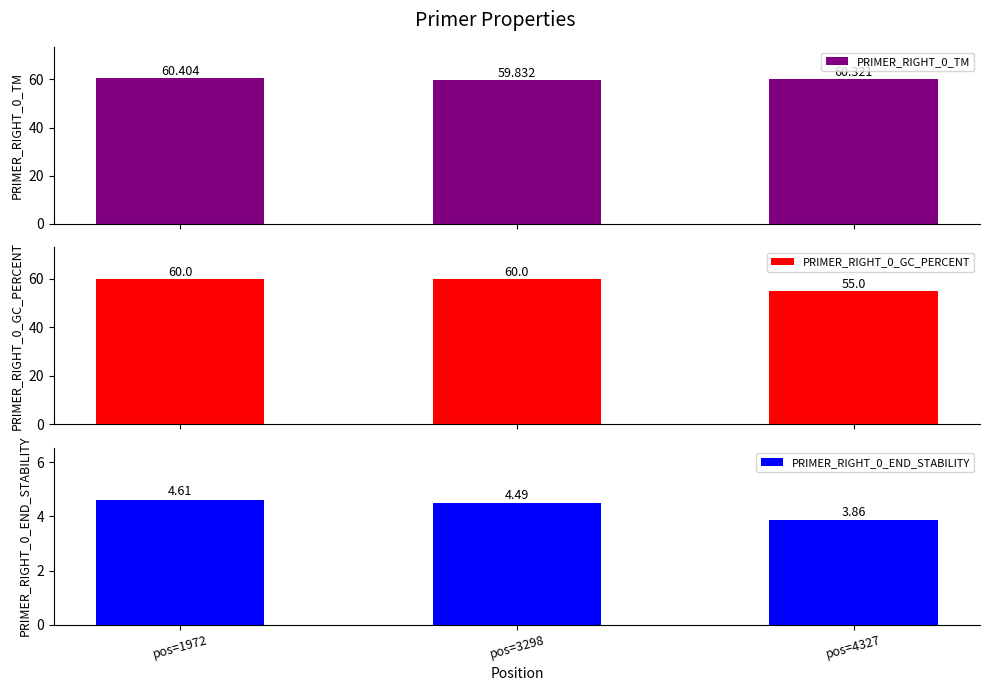

Which series has the largest range (max minus min)?

PRIMER_RIGHT_0_GC_PERCENT